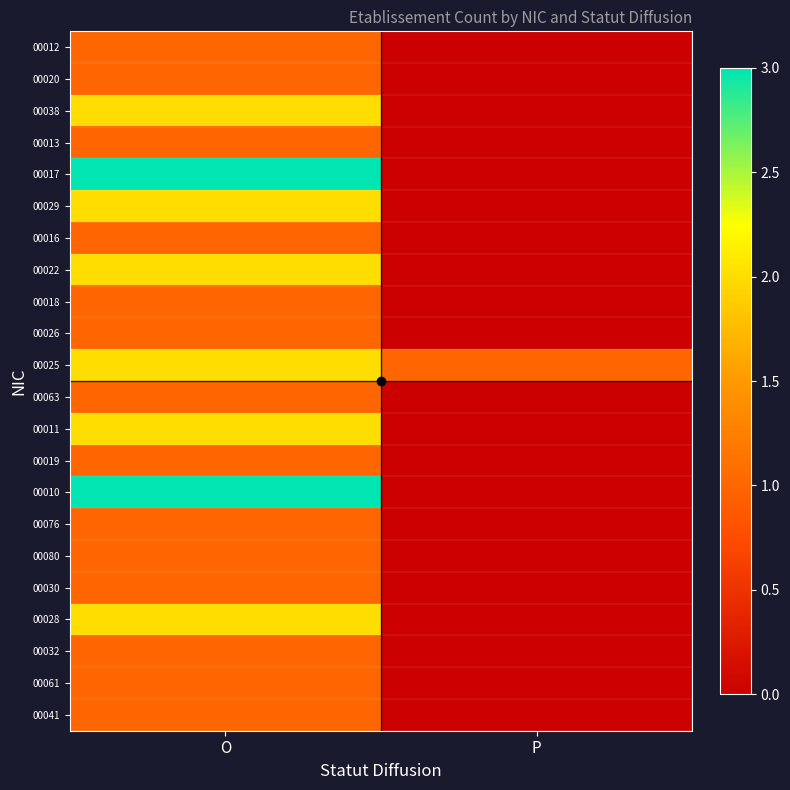

Reading left to right, extract all data points from this chart.

00012: O=1	P=0
00020: O=1	P=0
00038: O=2	P=0
00013: O=1	P=0
00017: O=3	P=0
00029: O=2	P=0
00016: O=1	P=0
00022: O=2	P=0
00018: O=1	P=0
00026: O=1	P=0
00025: O=2	P=1
00063: O=1	P=0
00011: O=2	P=0
00019: O=1	P=0
00010: O=3	P=0
00076: O=1	P=0
00080: O=1	P=0
00030: O=1	P=0
00028: O=2	P=0
00032: O=1	P=0
00061: O=1	P=0
00041: O=1	P=0